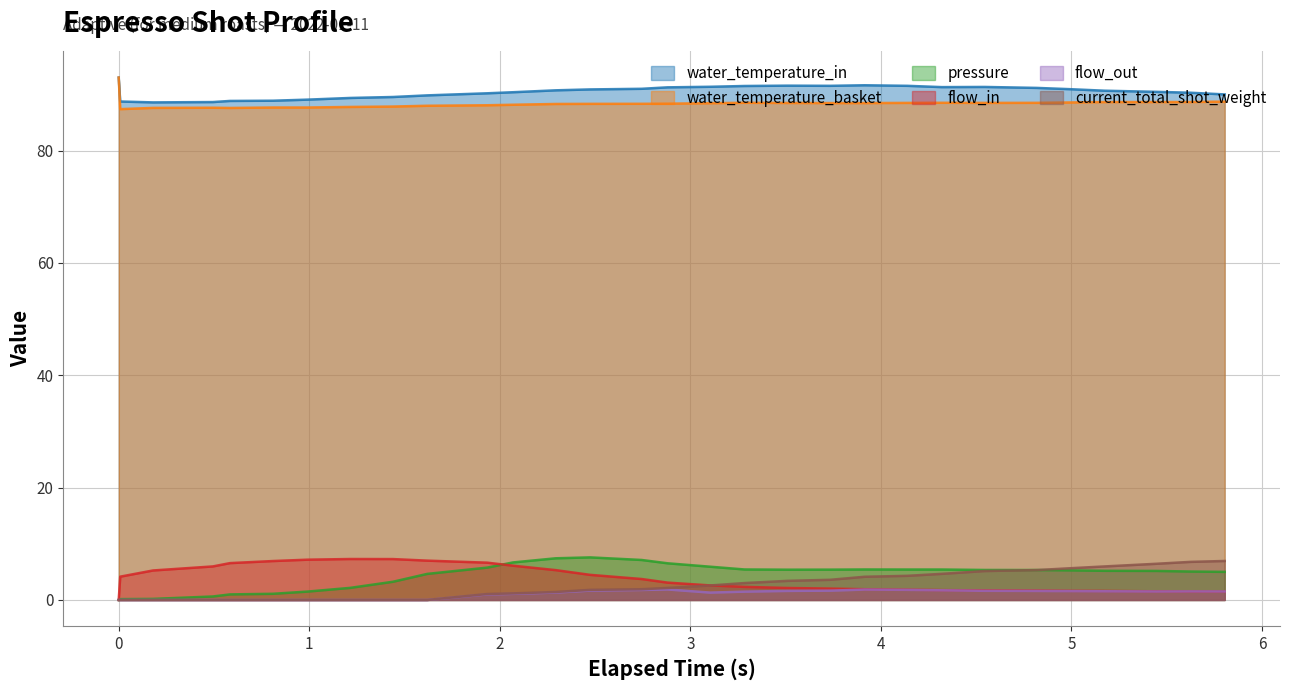

True or false: flow_in and water_temperature_basket intersect in this chart.

False